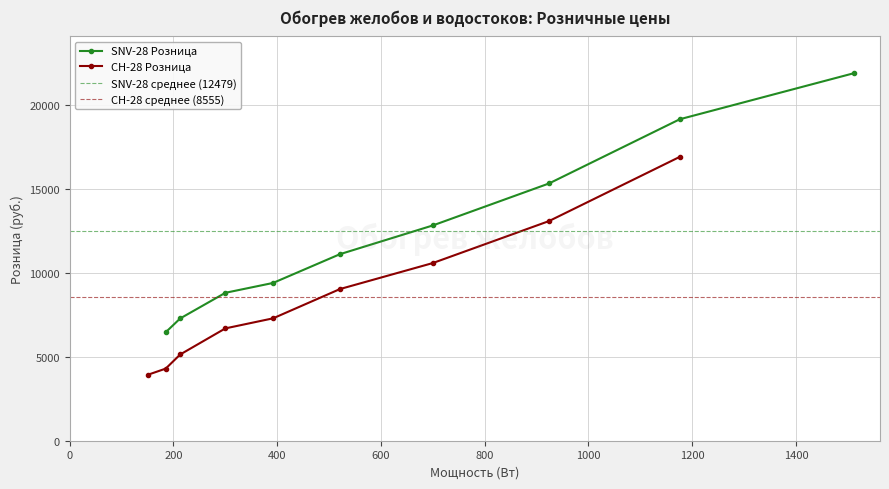

Which series has the largest range (max minus min)?

SNV-28 Розница